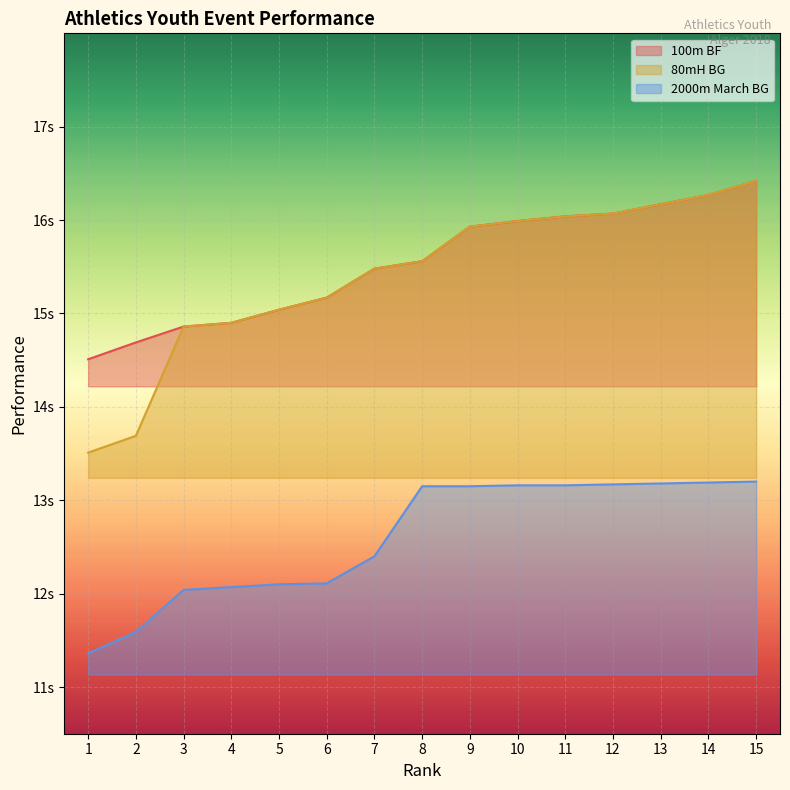

How many distinct data groups are displayed?

3